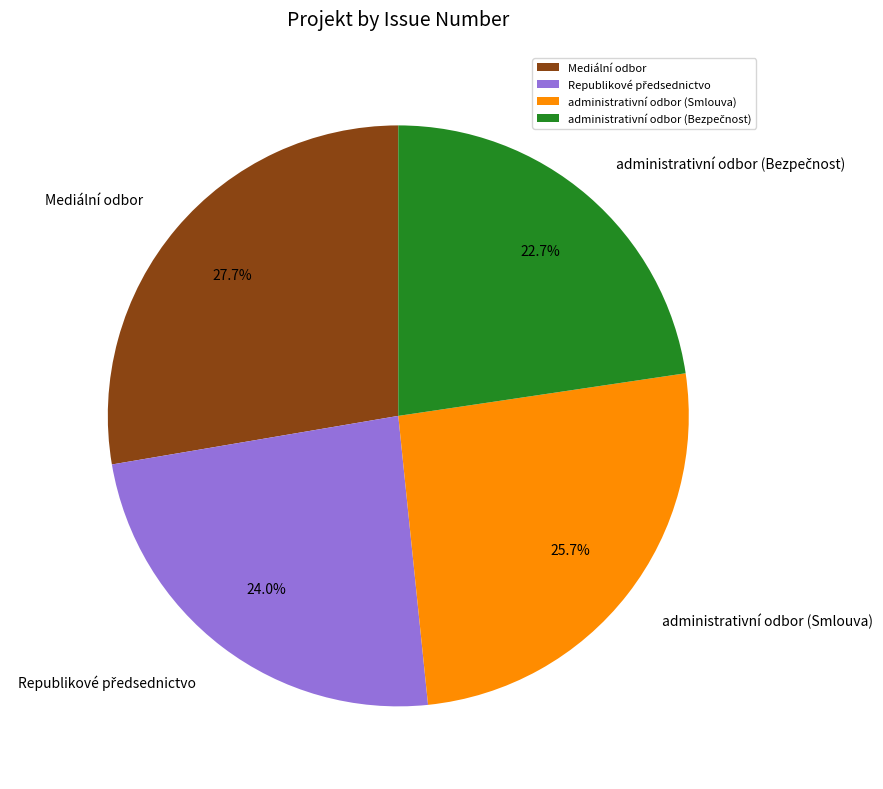

To the nearest percent, what is the average slice percentage?

25%